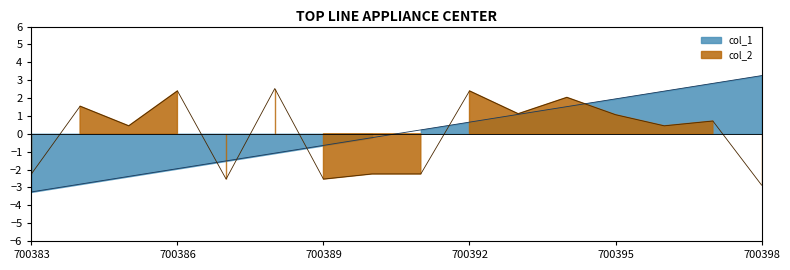

At which label does col_1 reach its peak?

700398